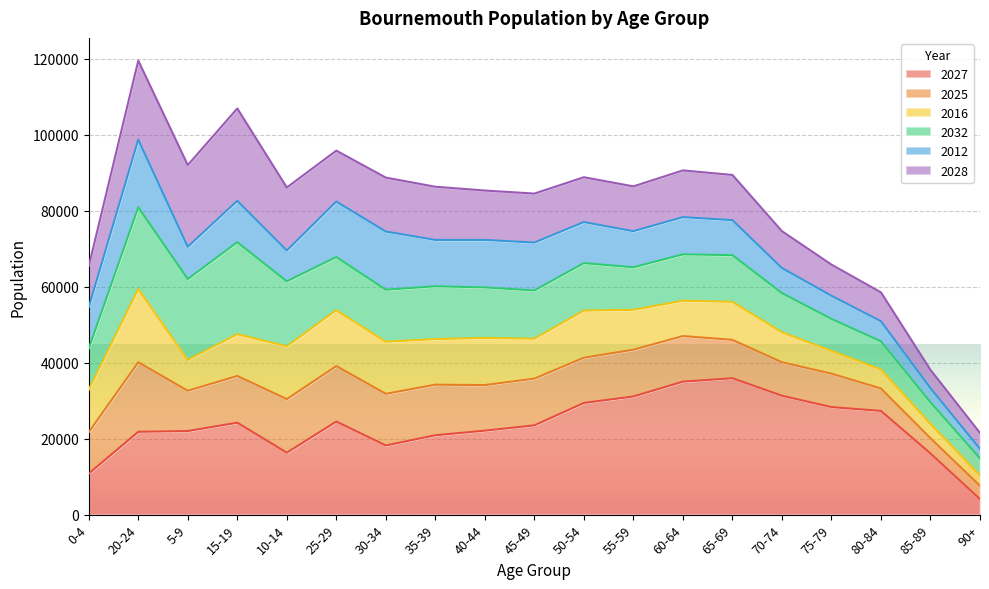

What is the total value across all series at 50-54?

88800